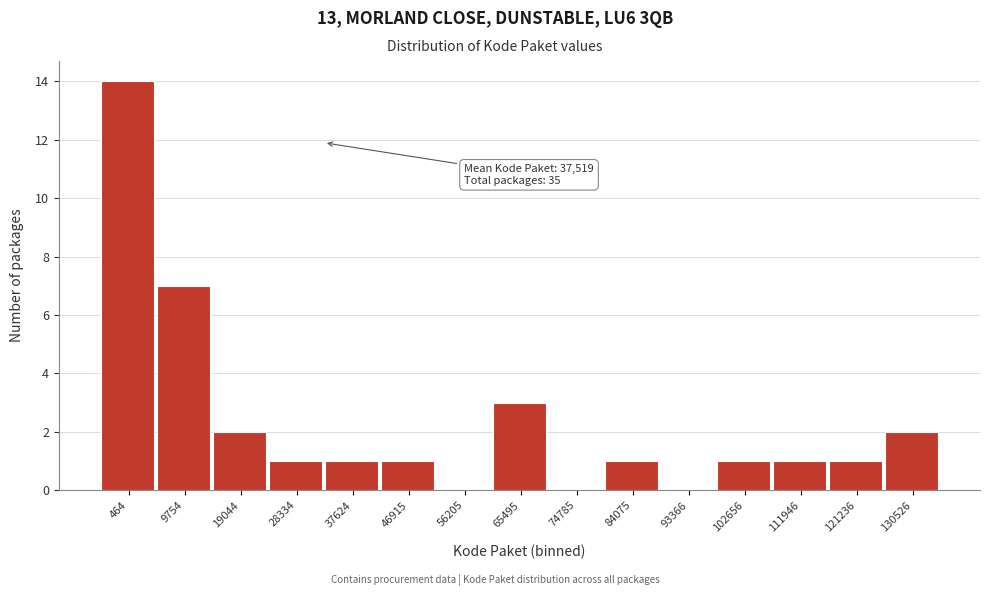

Reading left to right, list all the values displayed in this chart.

464=14	9754=7	19044=2	28334=1	37624=1	46915=1	56205=0	65495=3	74785=0	84075=1	93366=0	102656=1	111946=1	121236=1	130526=2